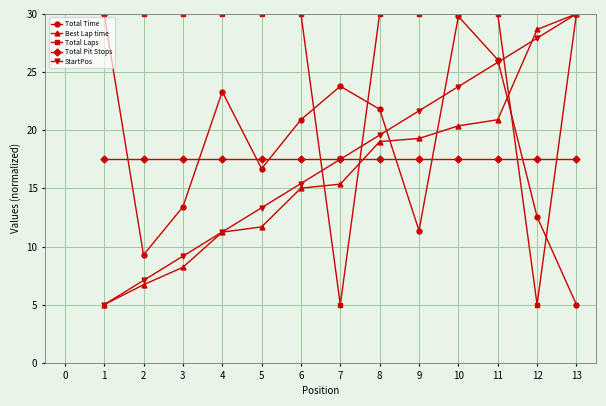

Read the Total Time value at 6.

20.9